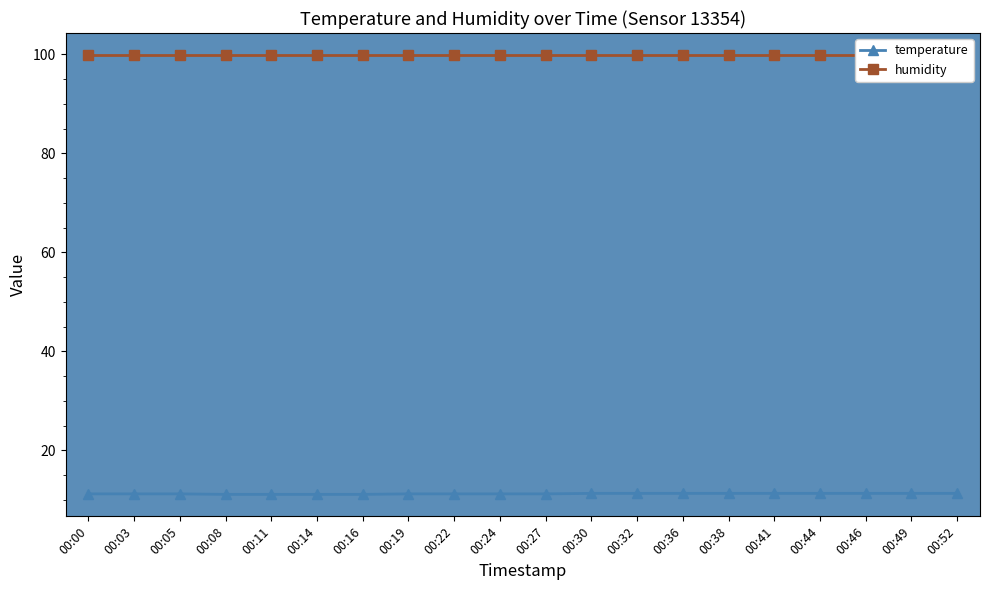

The value of temperature at 00:44 is 20.1. True or false?

False